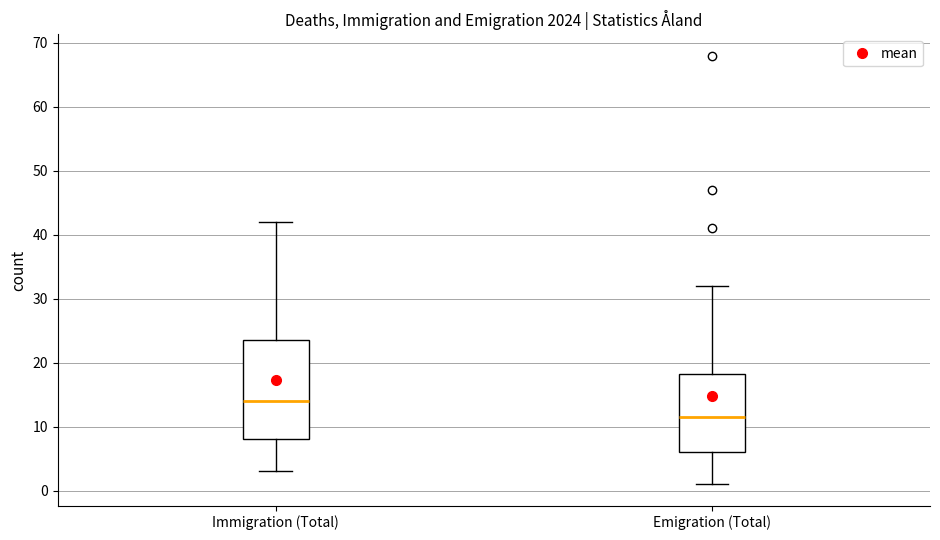

Reading left to right, transcribe this box plot: for each box, give where its median line is, the range the box spans, and where its two whiskers end, as read against the y-axis. The values are not printed on the chart, so give them approximately, as read against the axis.

Immigration (Total): median 14, box 8 to 24, whiskers 3 to 42
Emigration (Total): median 12, box 6 to 18, whiskers 1 to 32